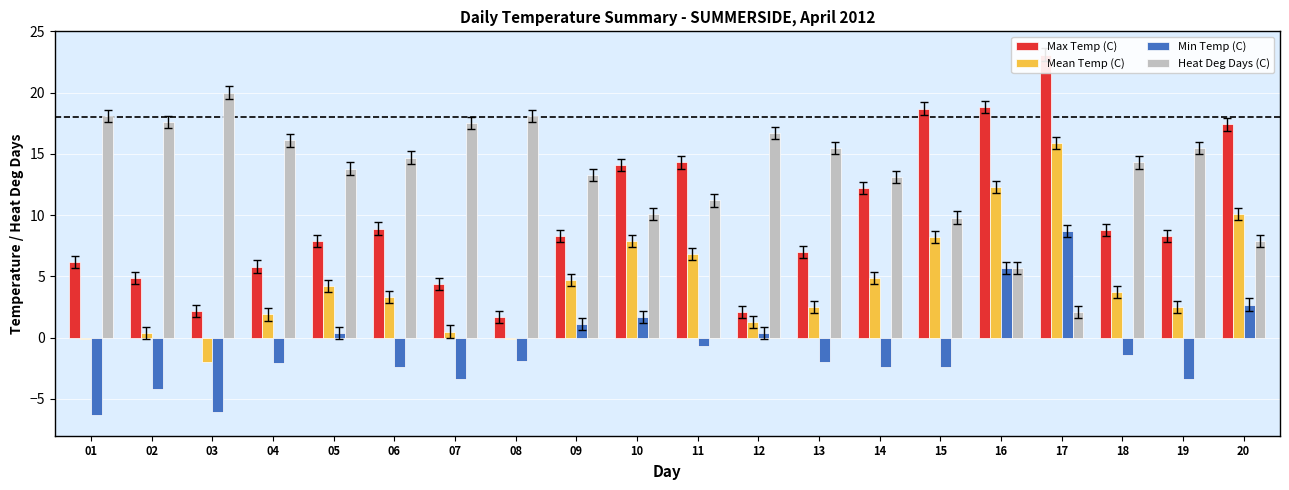

What is the approximate value of Max Temp (C) at 13?

7.0